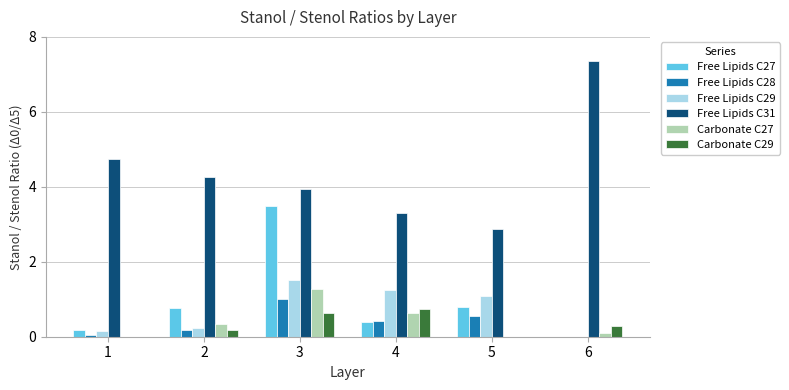

Which series has the largest total across all categories?

Free Lipids C31